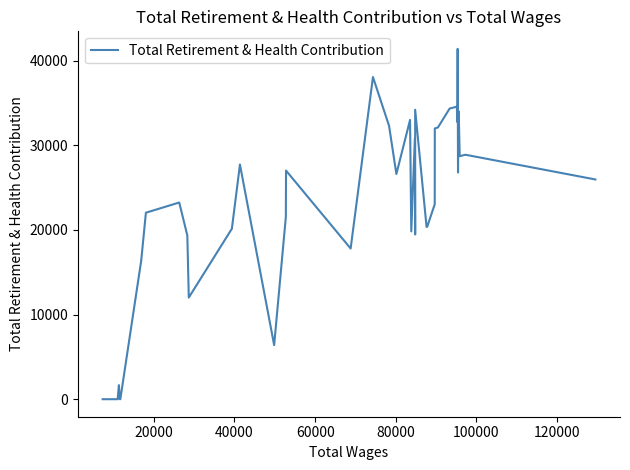

How many interior local valleys (lower than both neighbors) does the data have?

9